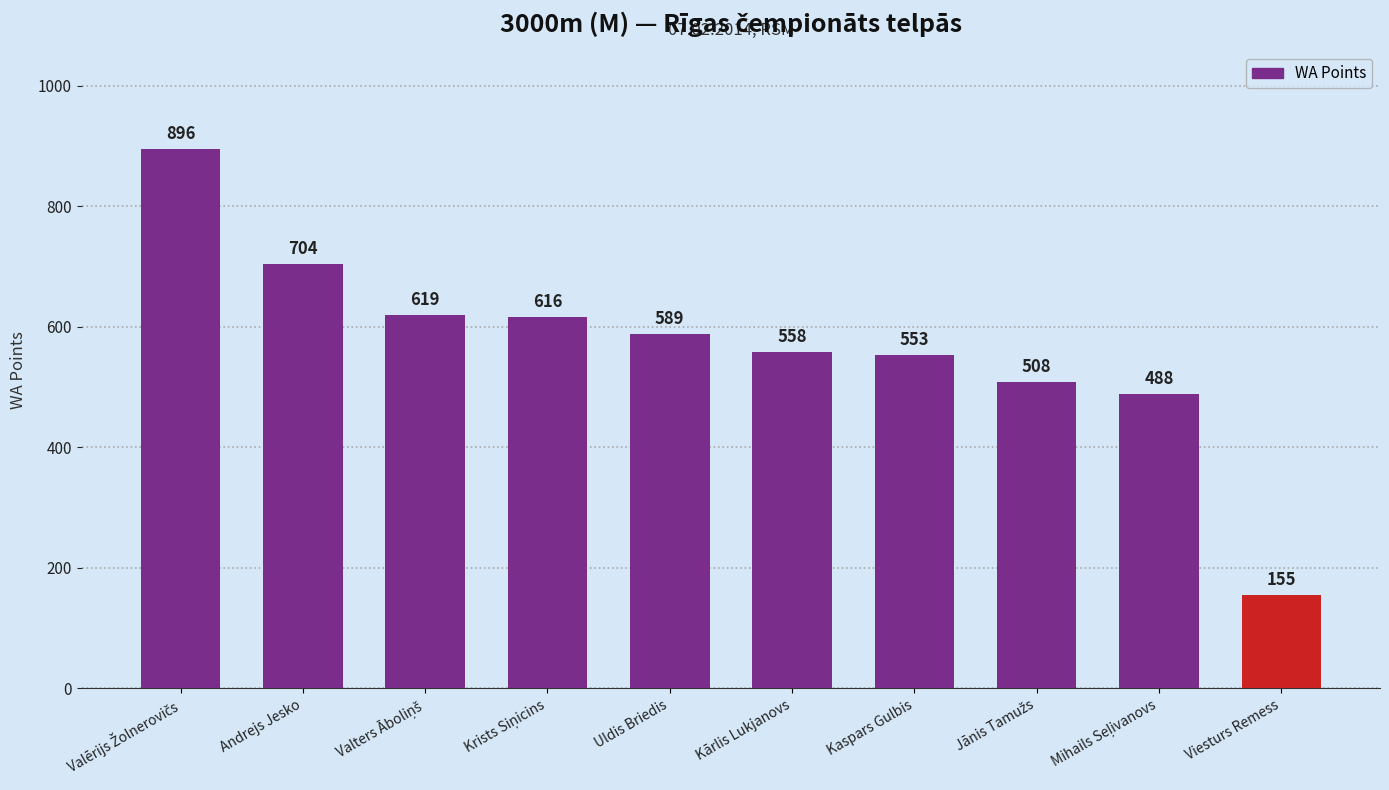

What is the difference between the maximum and minimum values?

741